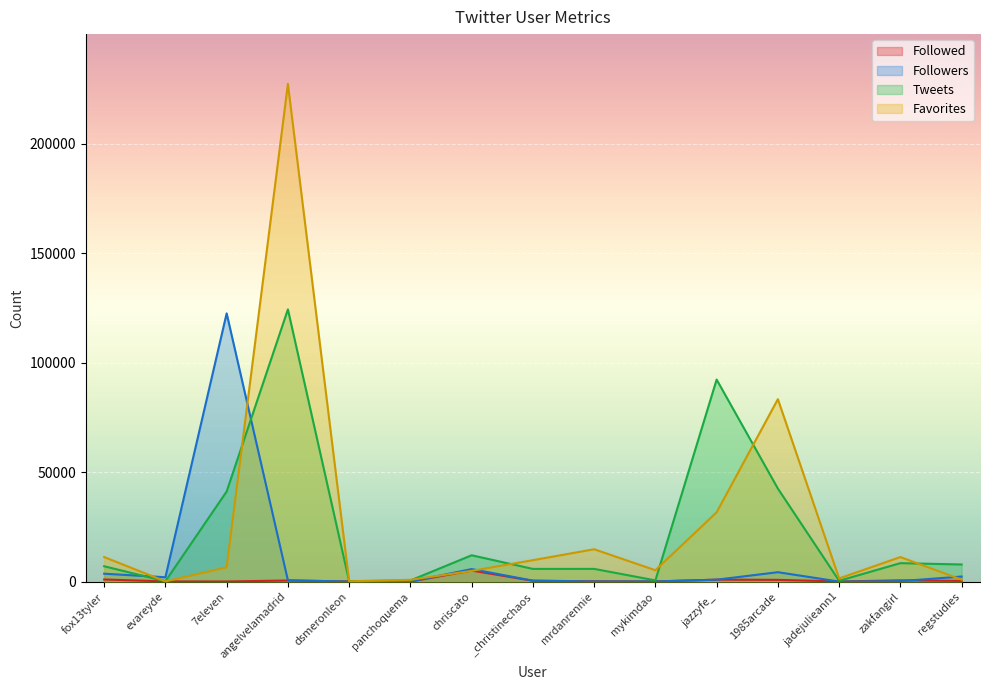

Which series has the largest total across all categories?

Favorites